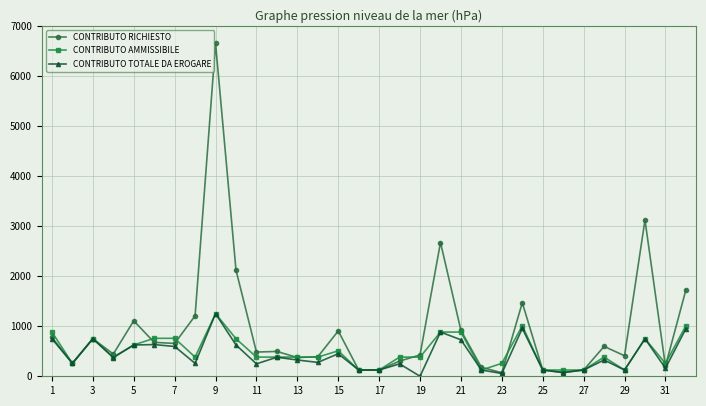

How many lines are shown in the chart?

3